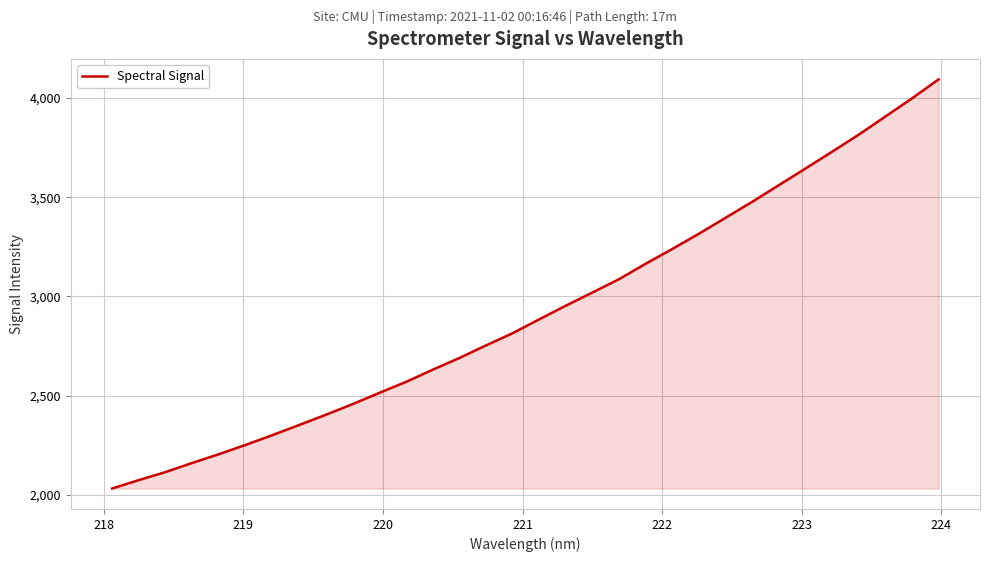

What is the maximum value shown in the chart?

4094.6